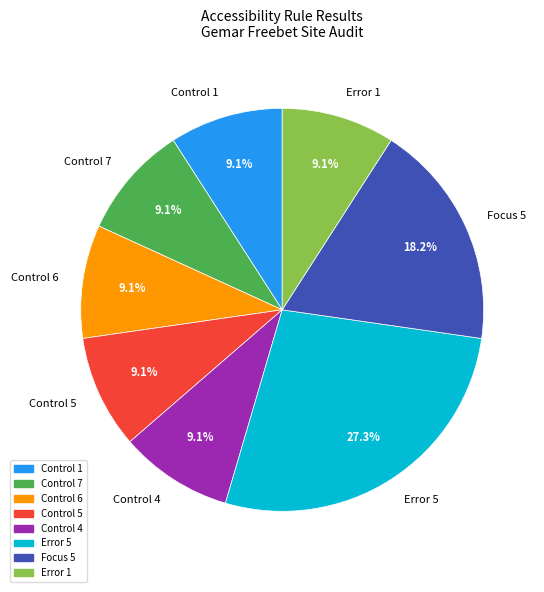

How many slices are in this pie chart?

8